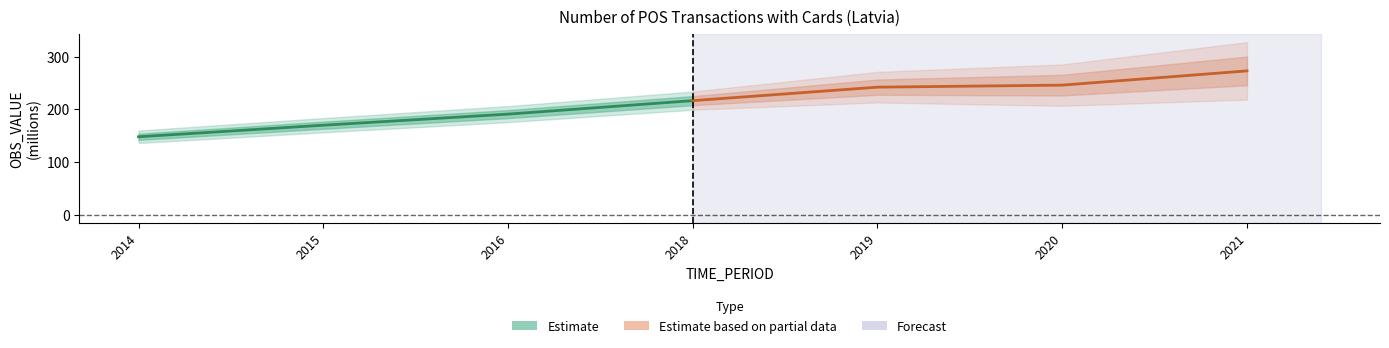

What is the sum of all Estimate values?

725.4